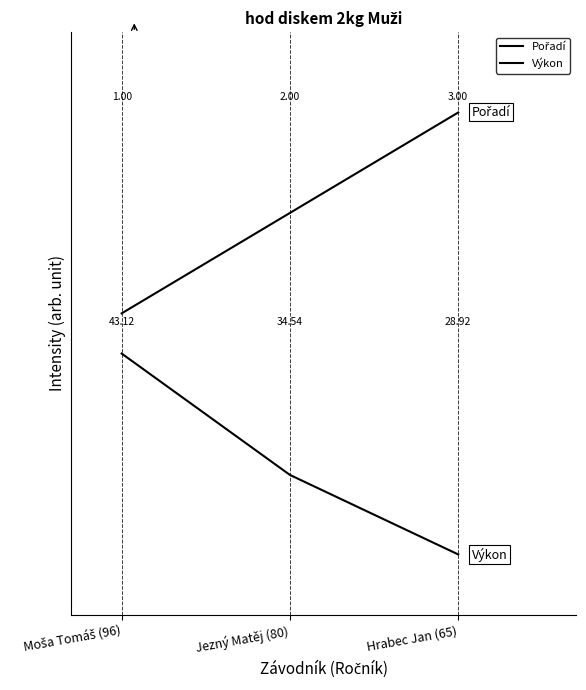

What position from the right is Moša Tomáš (96)?

3